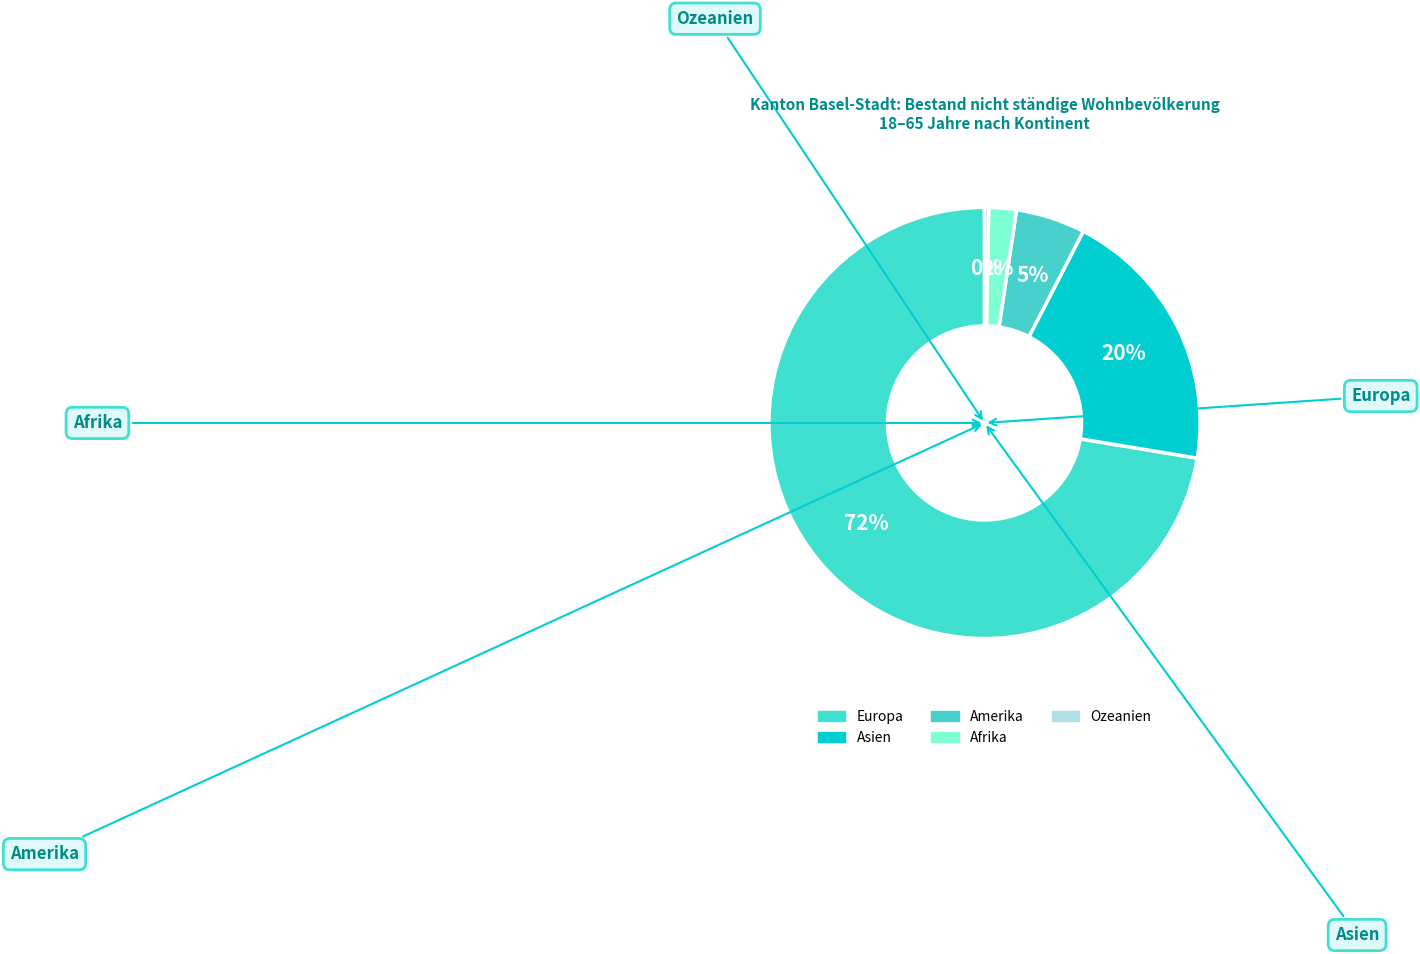

What percentage is the Europa slice, to the nearest percent?

72%